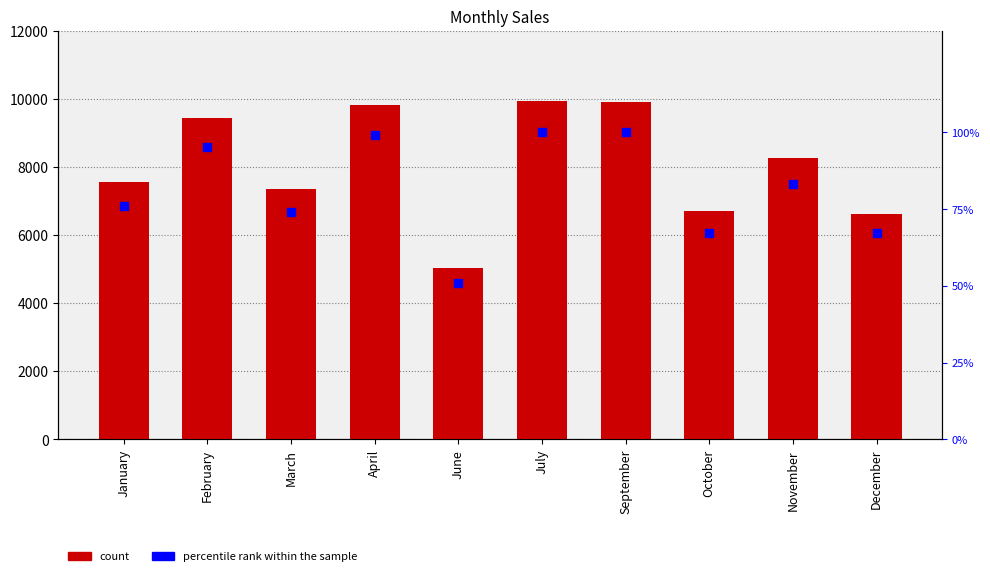

Which series reaches the minimum Y coordinate?

percentile rank within the sample